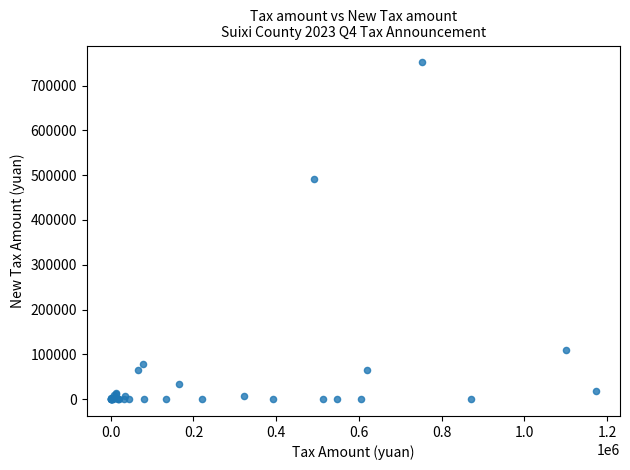

What Y value in the scatter plot is closest to 375982?

491744.7